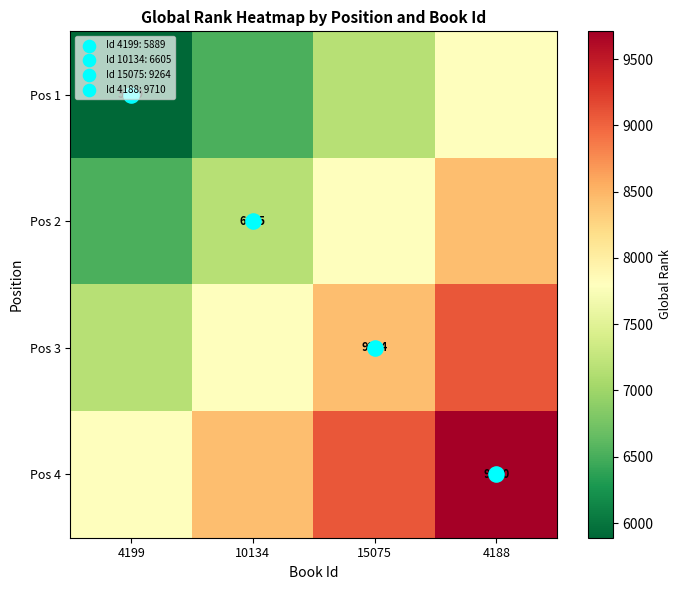

What is the difference between the Pos 3 values at 15075 and 4188?

636.8